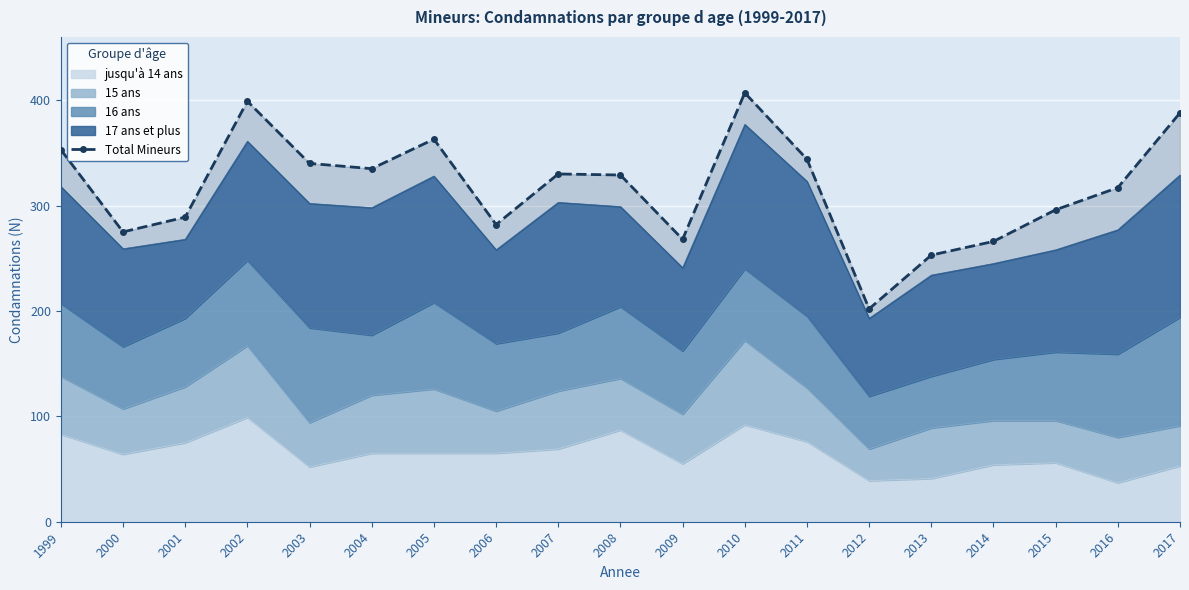

Reading left to right, extract all data points from this chart.

353	275	289	399	340	335	363	282	330	329	268	407	344	202	253	266	296	317	388